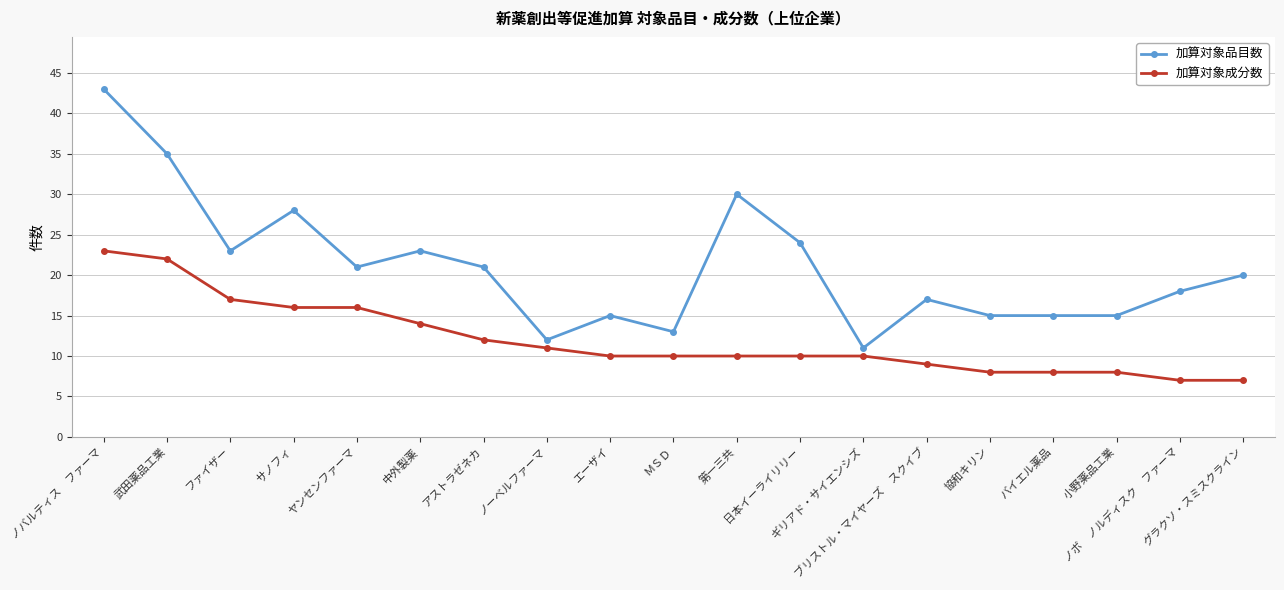

List the series in order of their peak value, highest first.

加算対象品目数, 加算対象成分数